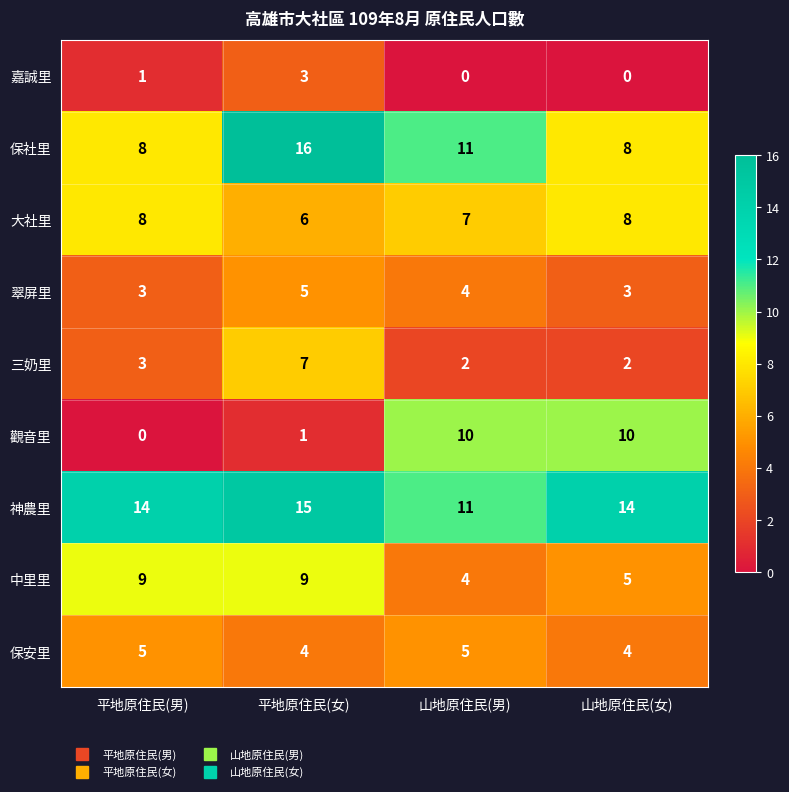

Which series has the largest total across all categories?

神農里